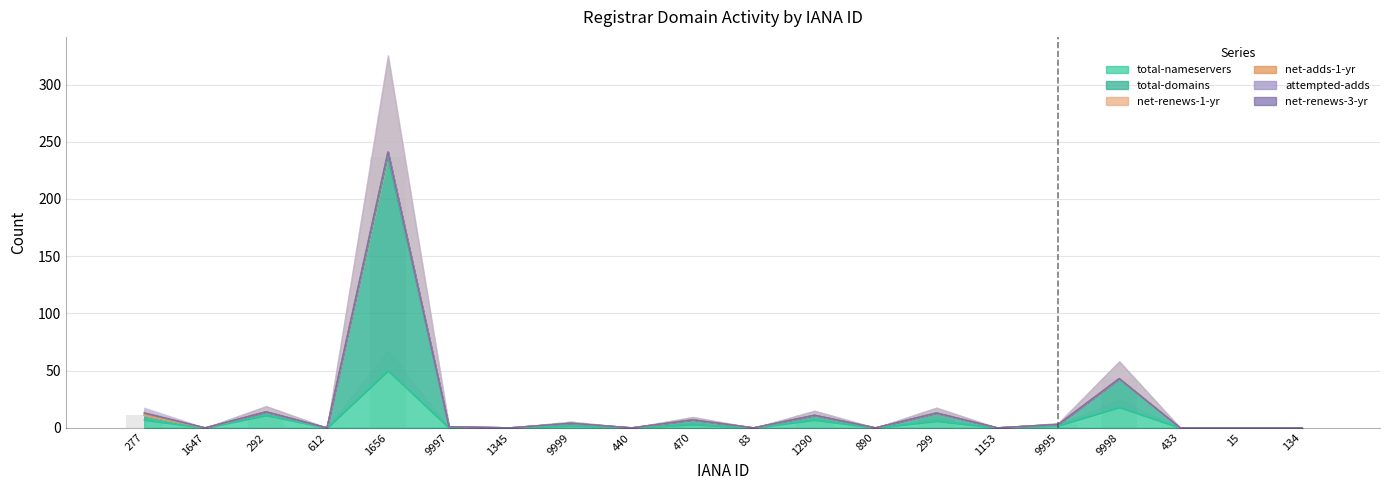

What is the average value of the total-nameservers series?

5